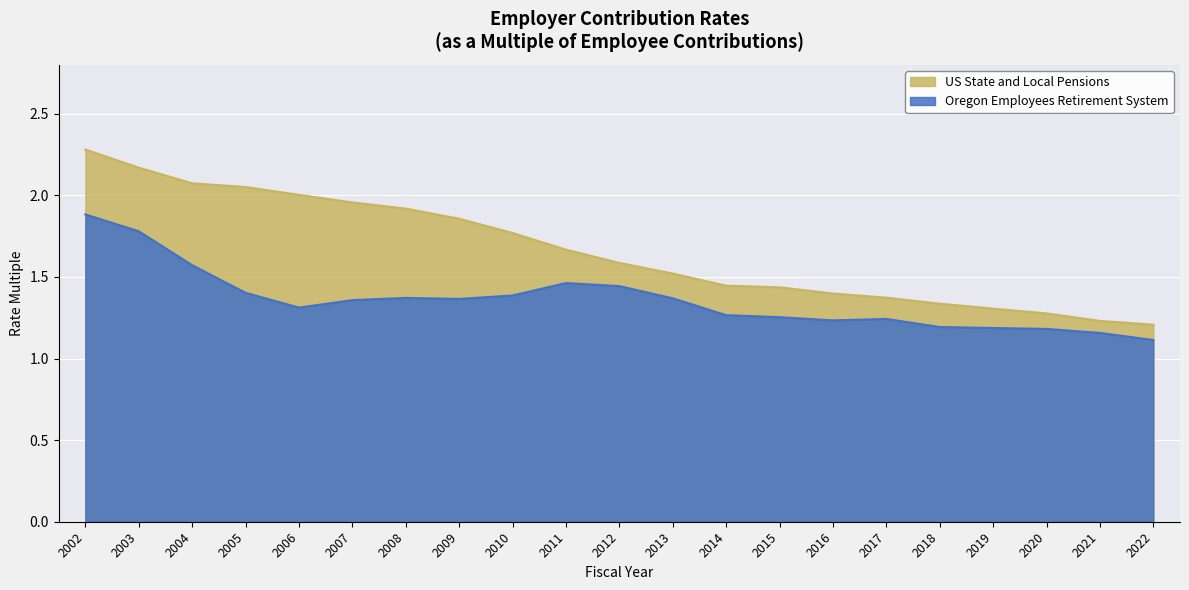

What is the sum of the Oregon Employees Retirement System values at 2015 and 2012?

2.7